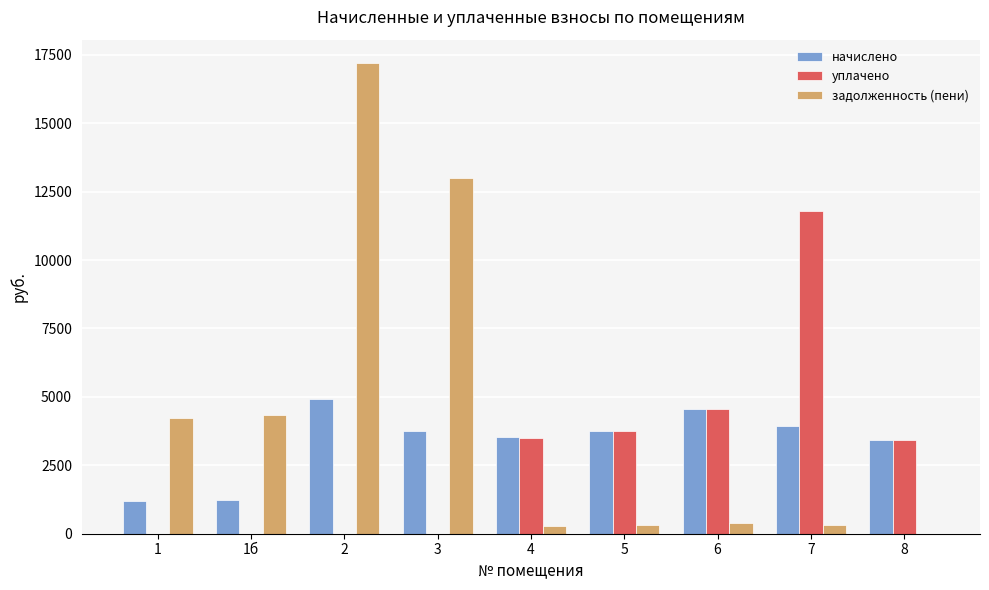

What is the greatest value displayed?

17191.9